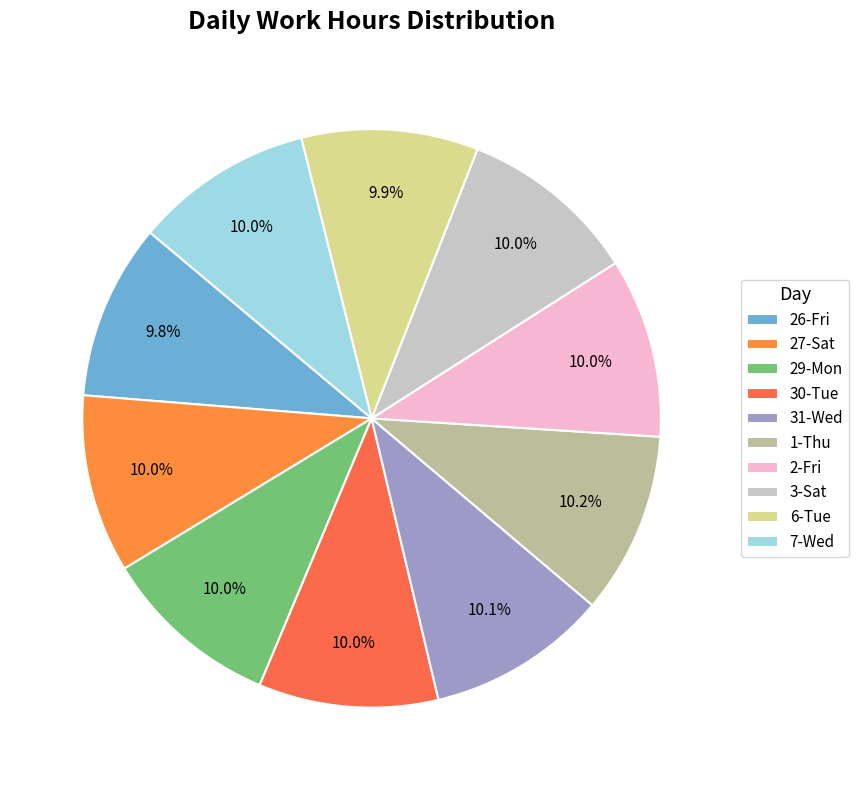

Is it true that 6-Tue is 19% of the pie?

False